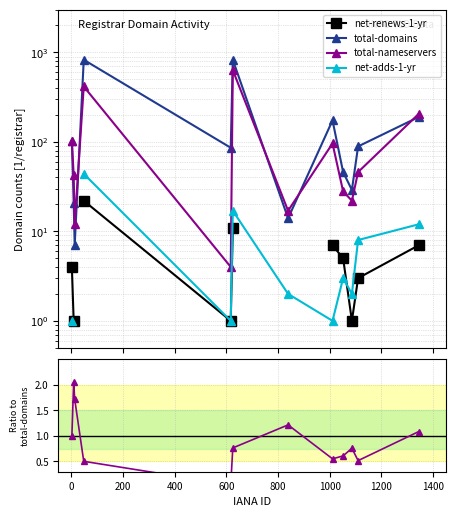

True or false: total-domains and net-renews-1-yr cross at least once.

False